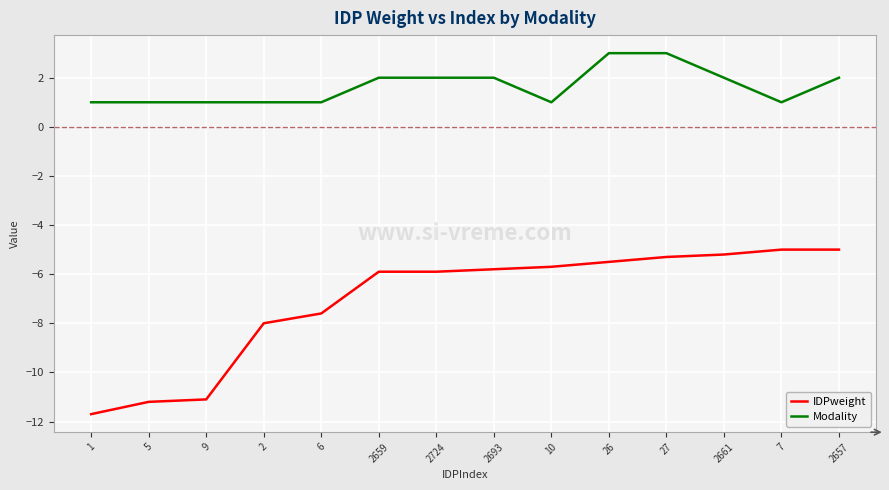

True or false: IDPweight and Modality cross at least once.

False